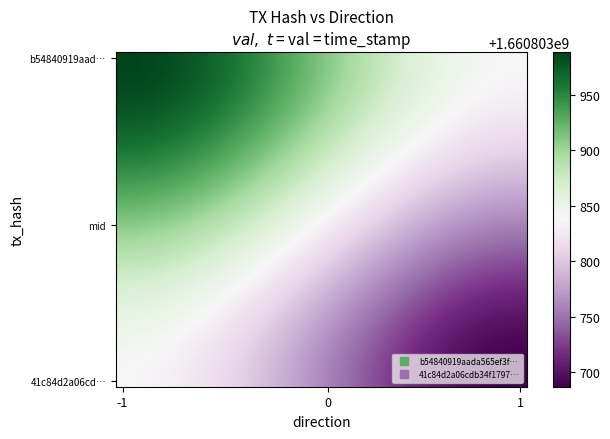

Which series has the largest range (max minus min)?

b54840919aada565ef3fca1e096044b203913f4